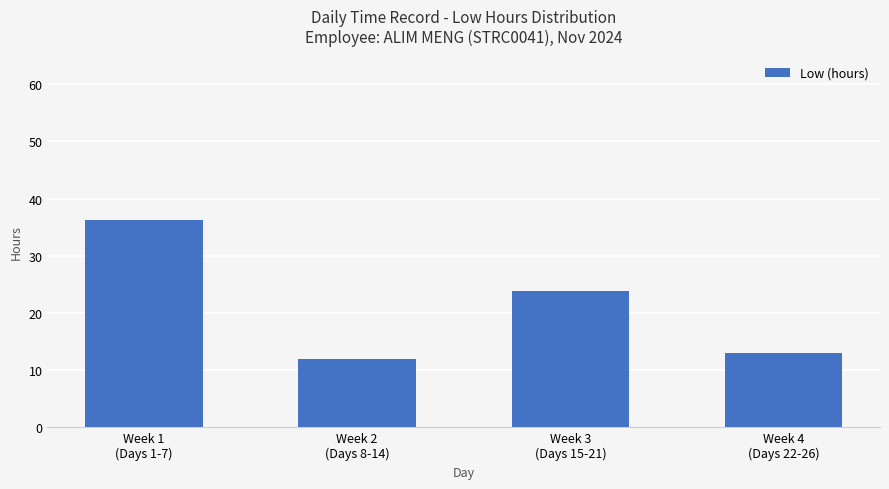

Reading left to right, transcribe all the data shown in this chart.

Week 1
(Days 1-7)=36.2	Week 2
(Days 8-14)=12.0	Week 3
(Days 15-21)=23.8	Week 4
(Days 22-26)=13.0